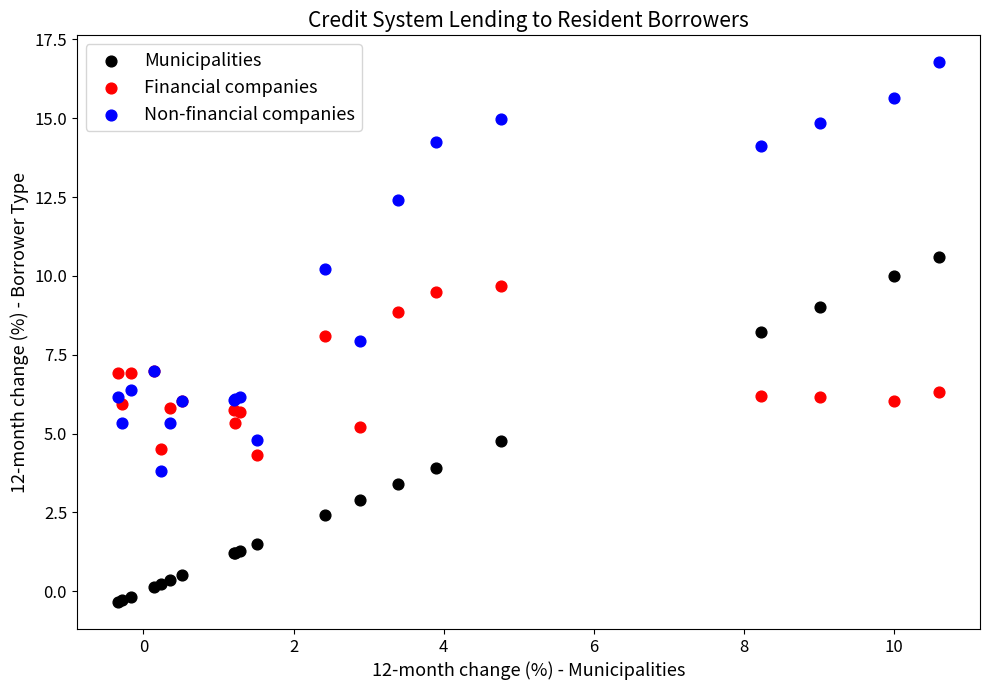

Which series contains the lowest Y value?

Municipalities